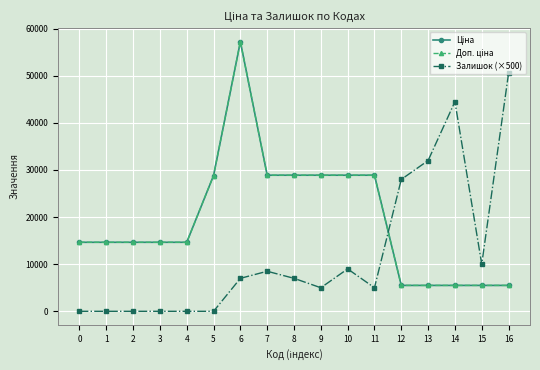

What is the average value of the Ціна series?

19484.9